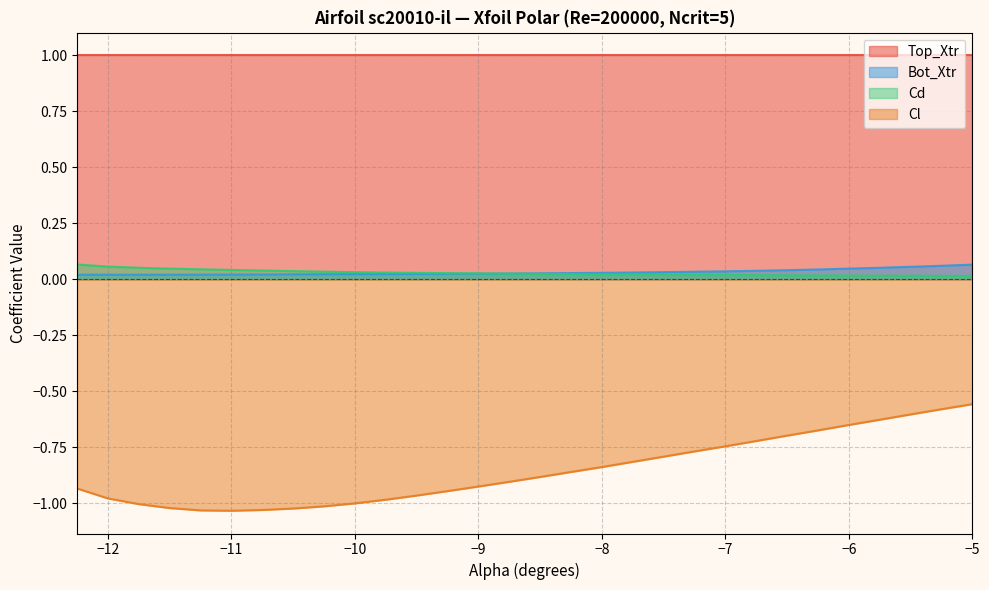

True or false: Bot_Xtr and Top_Xtr cross at least once.

False